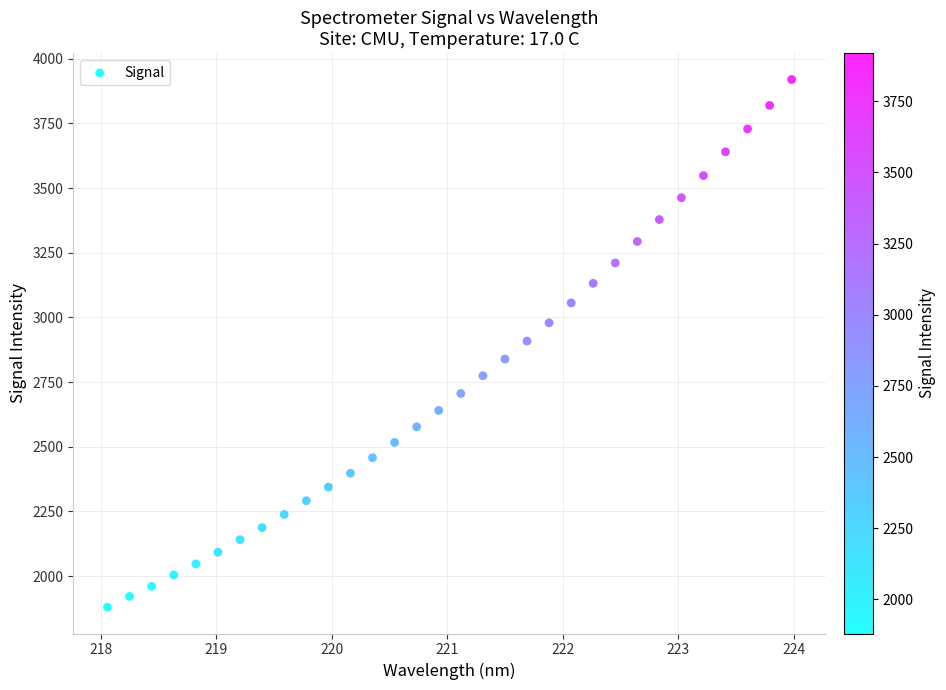

What is the range of X values (max minus min)?

5.9